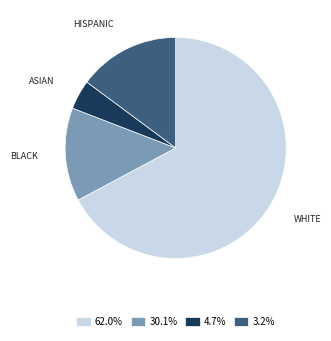

What is the ratio of the value at 3.2% to the value at 4.7%?

3.5